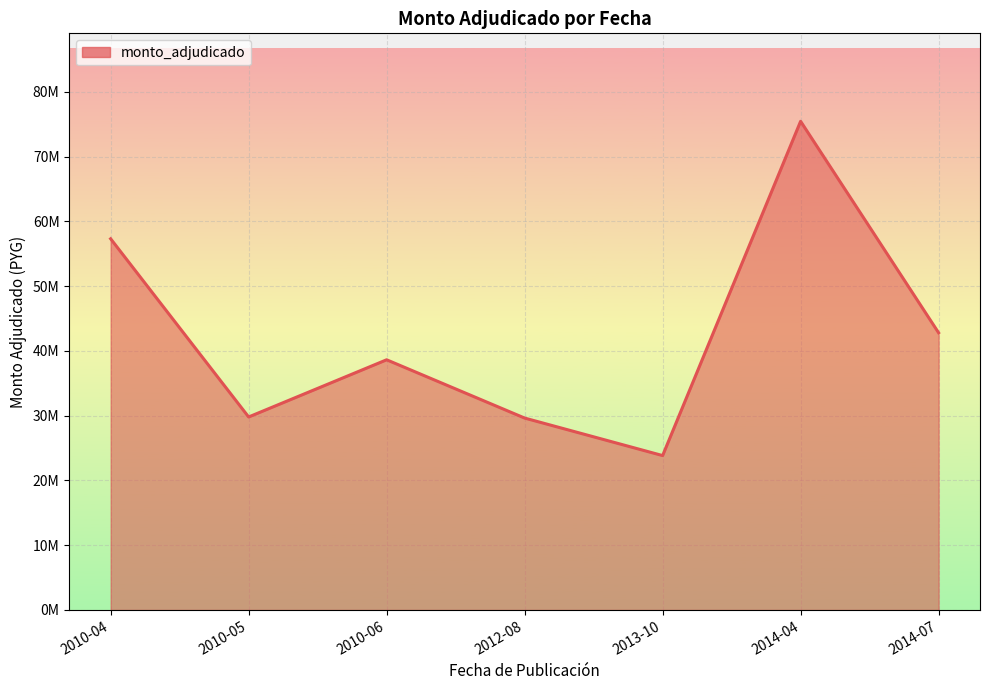

How many interior local valleys (lower than both neighbors) does the data have?

2